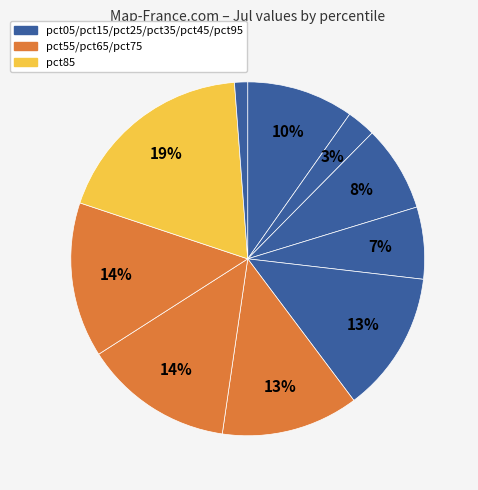

How many slices are in this pie chart?

10